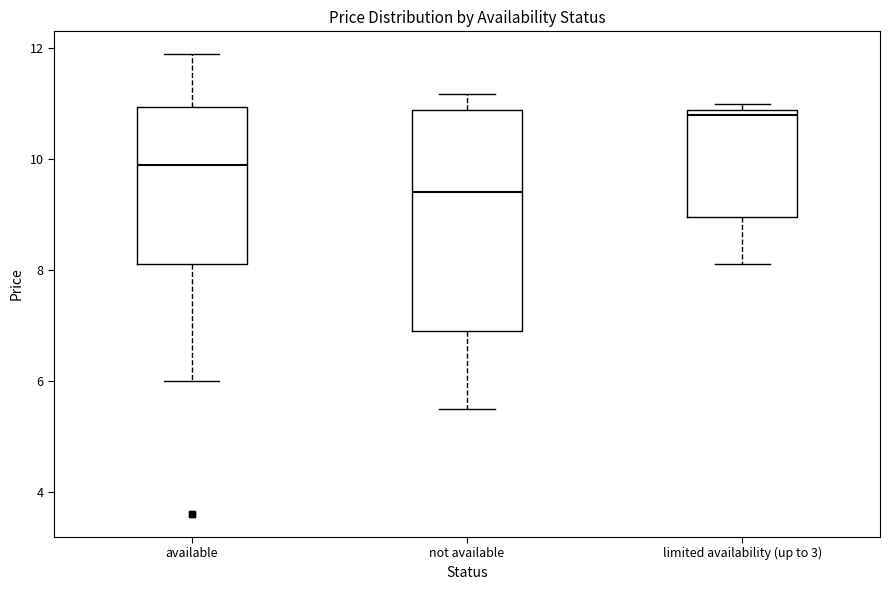

Which box's median line is the lowest?

not available